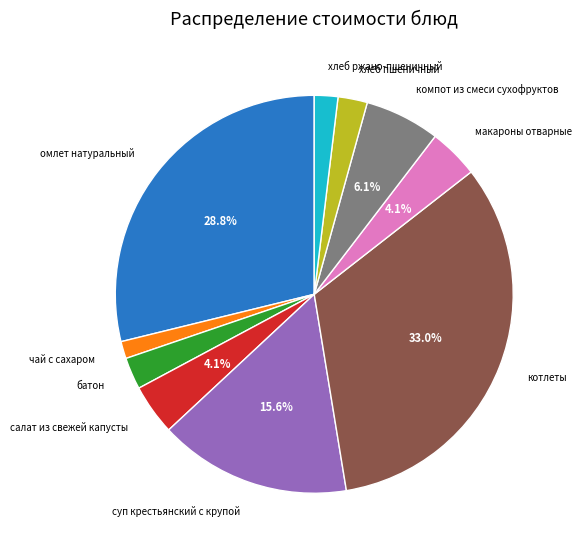

Does макароны отварные represent more than half of the total?

No